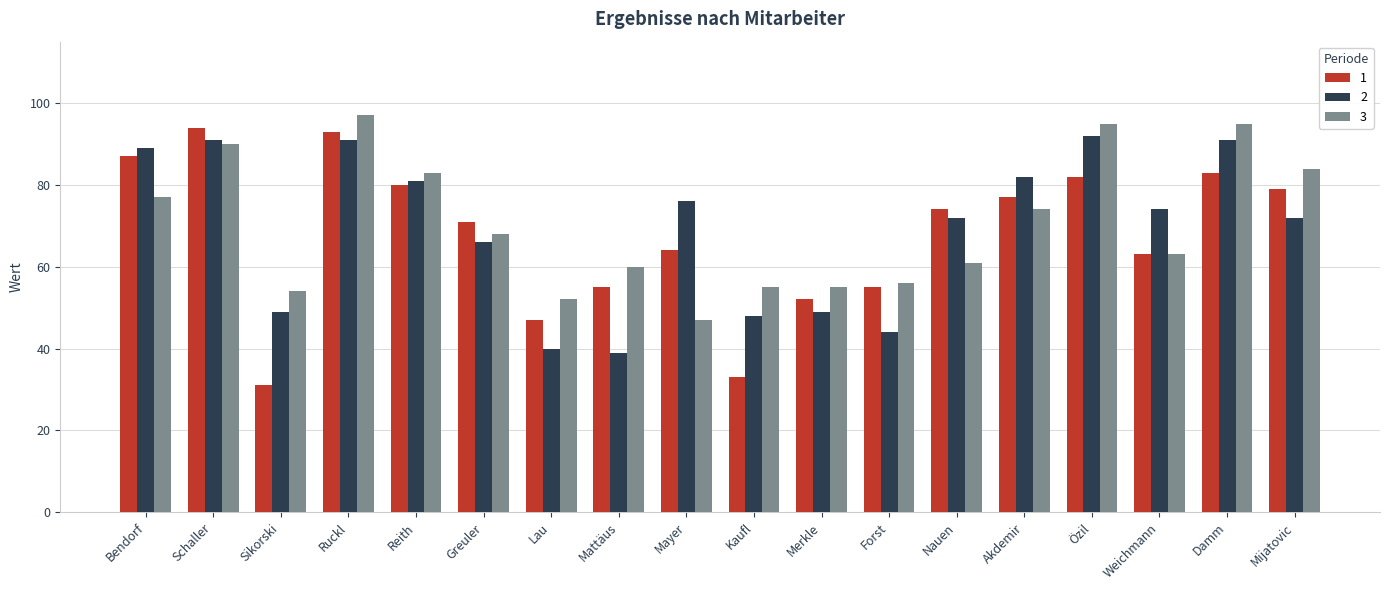

What is the smallest value displayed?

31